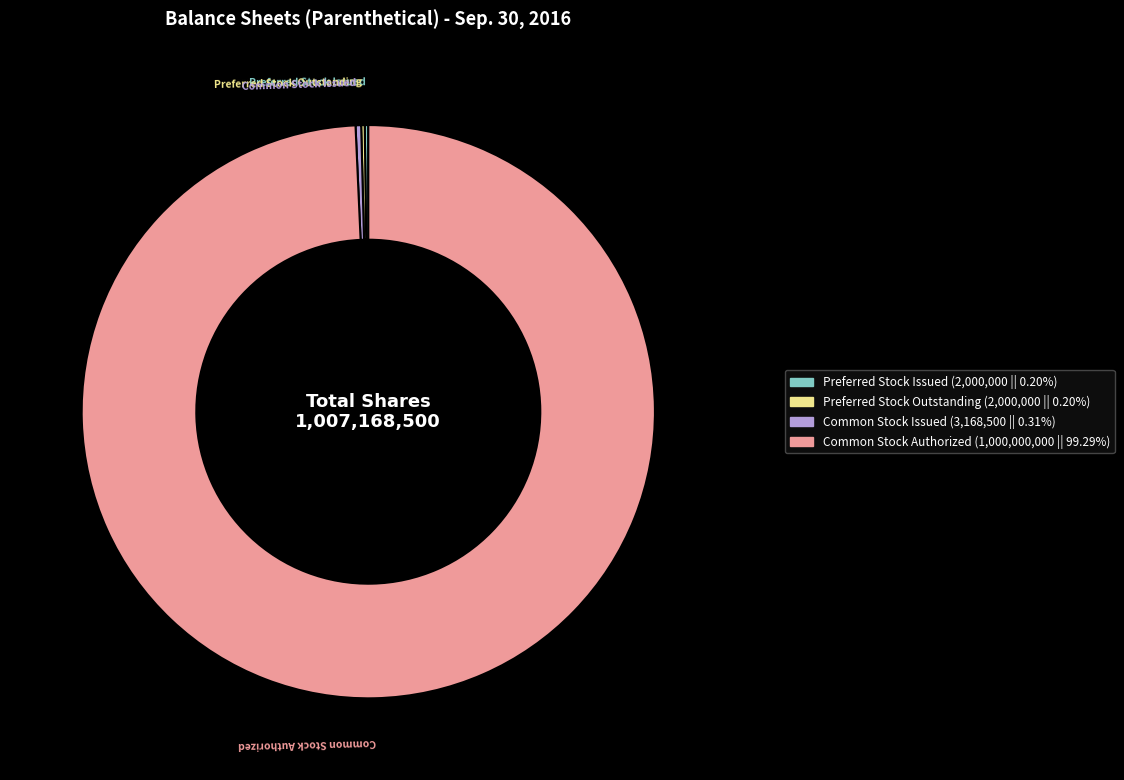

Is there any slice that represents more than half of the pie?

Yes